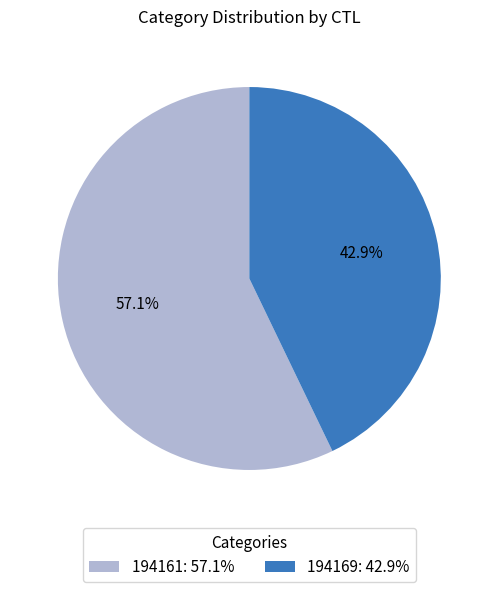

Count the number of slices in the pie.

2